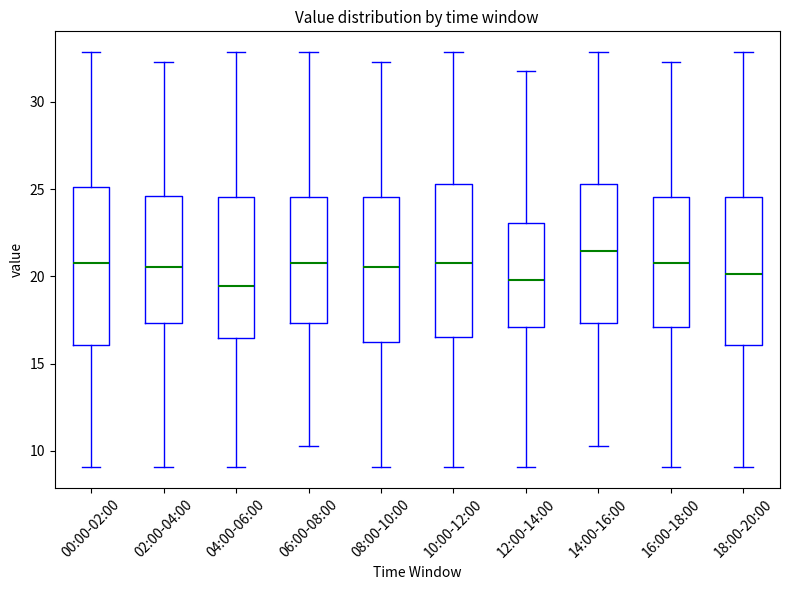

Where is the lower edge of the box for 16:00-18:00 on the y-axis? The values are not printed on the chart, so give them approximately, as read against the axis.

17.0